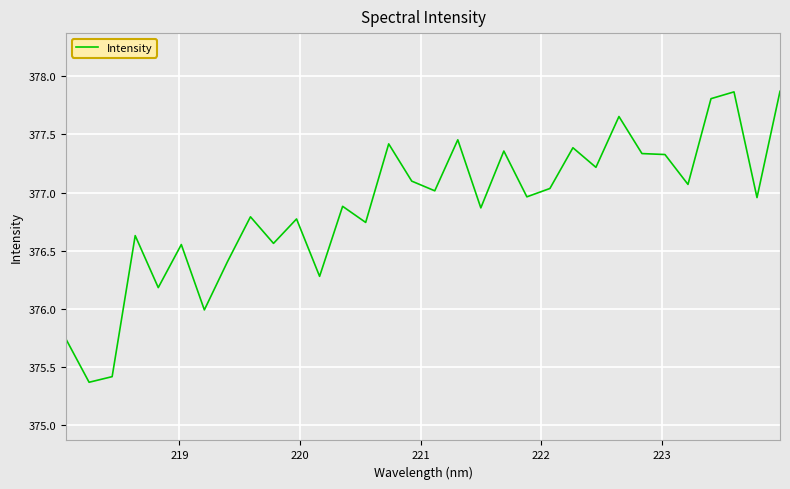

What is the maximum value shown in the chart?

377.9